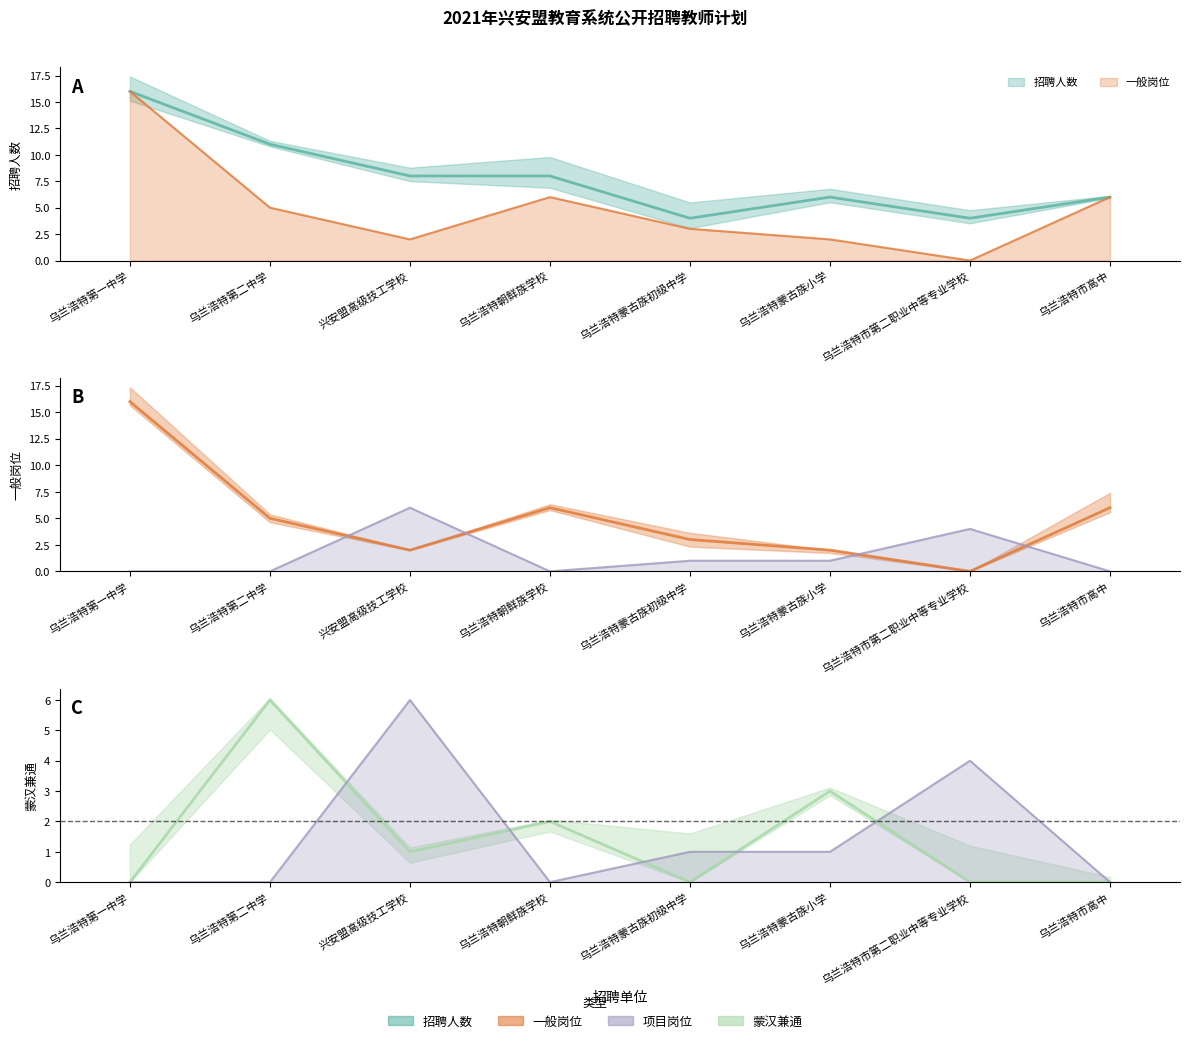

Between 乌兰浩特市高中 and 乌兰浩特蒙古族初级中学, which is larger?

乌兰浩特市高中